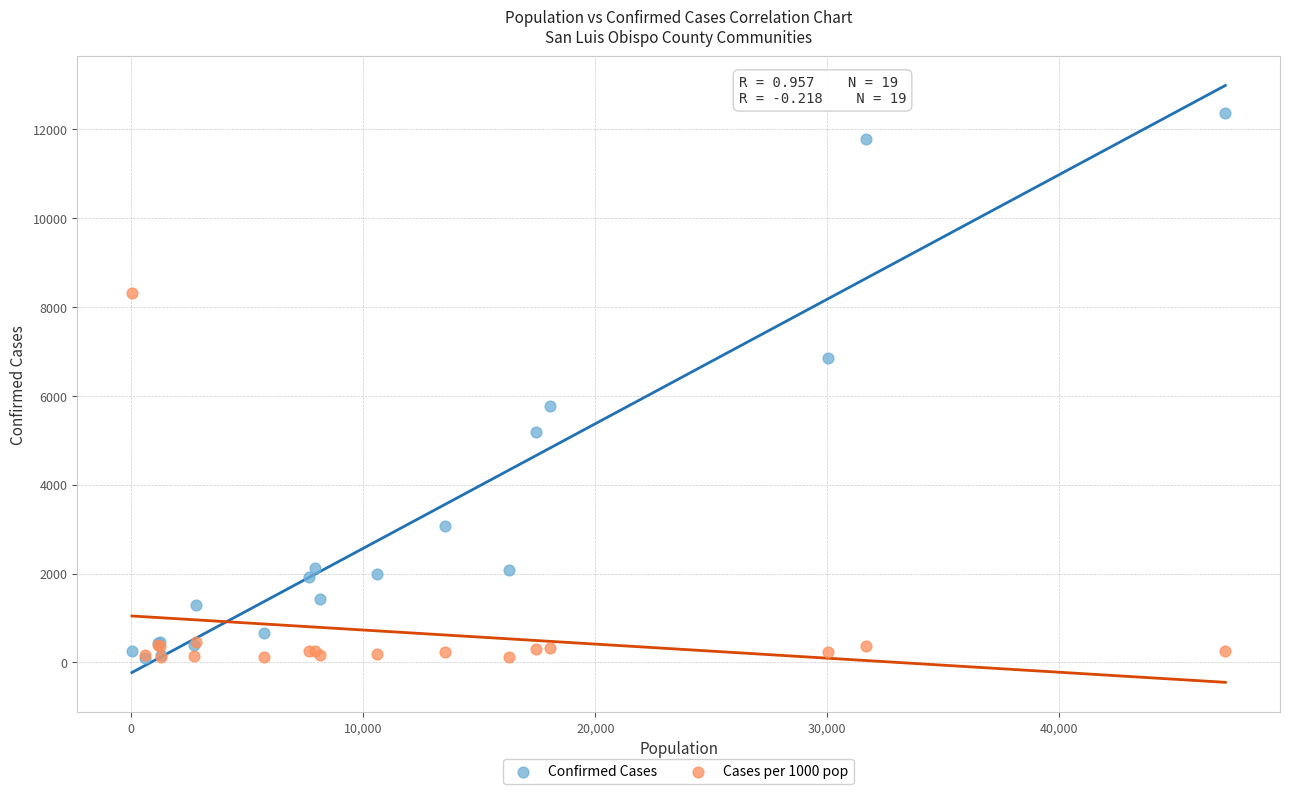

In the Confirmed Cases series, what Y value is closest to 6223?

5757.0